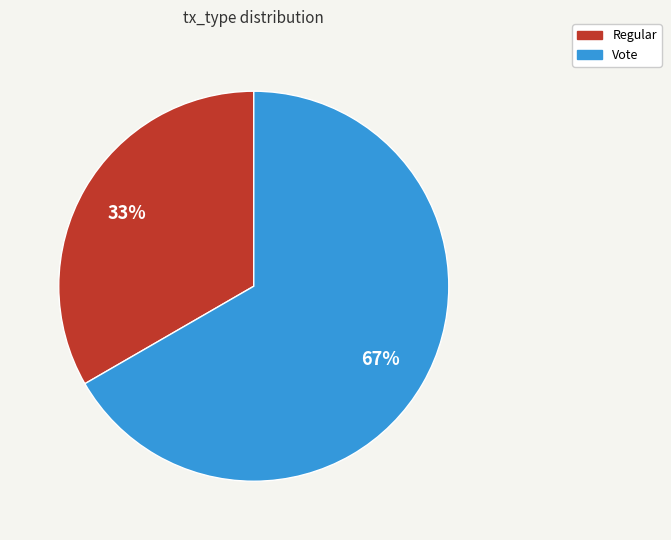

Which slice is the largest?

Vote